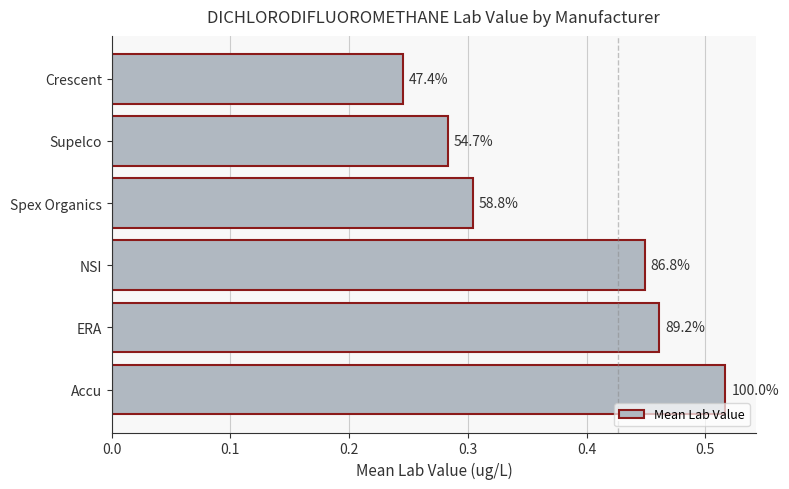

Are the bars grouped side by side (vs. stacked)?

No